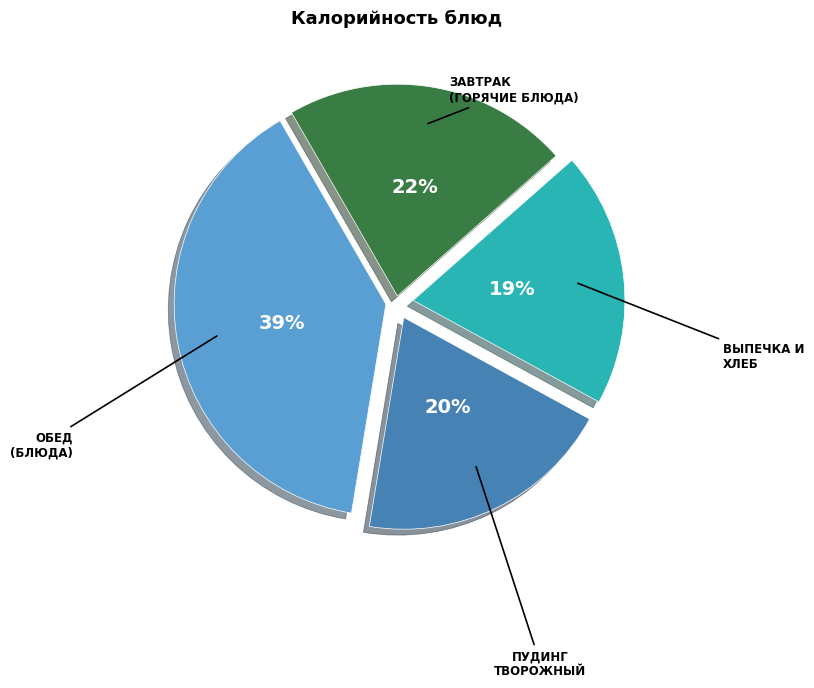

To the nearest percent, what is the average slice percentage?

25%